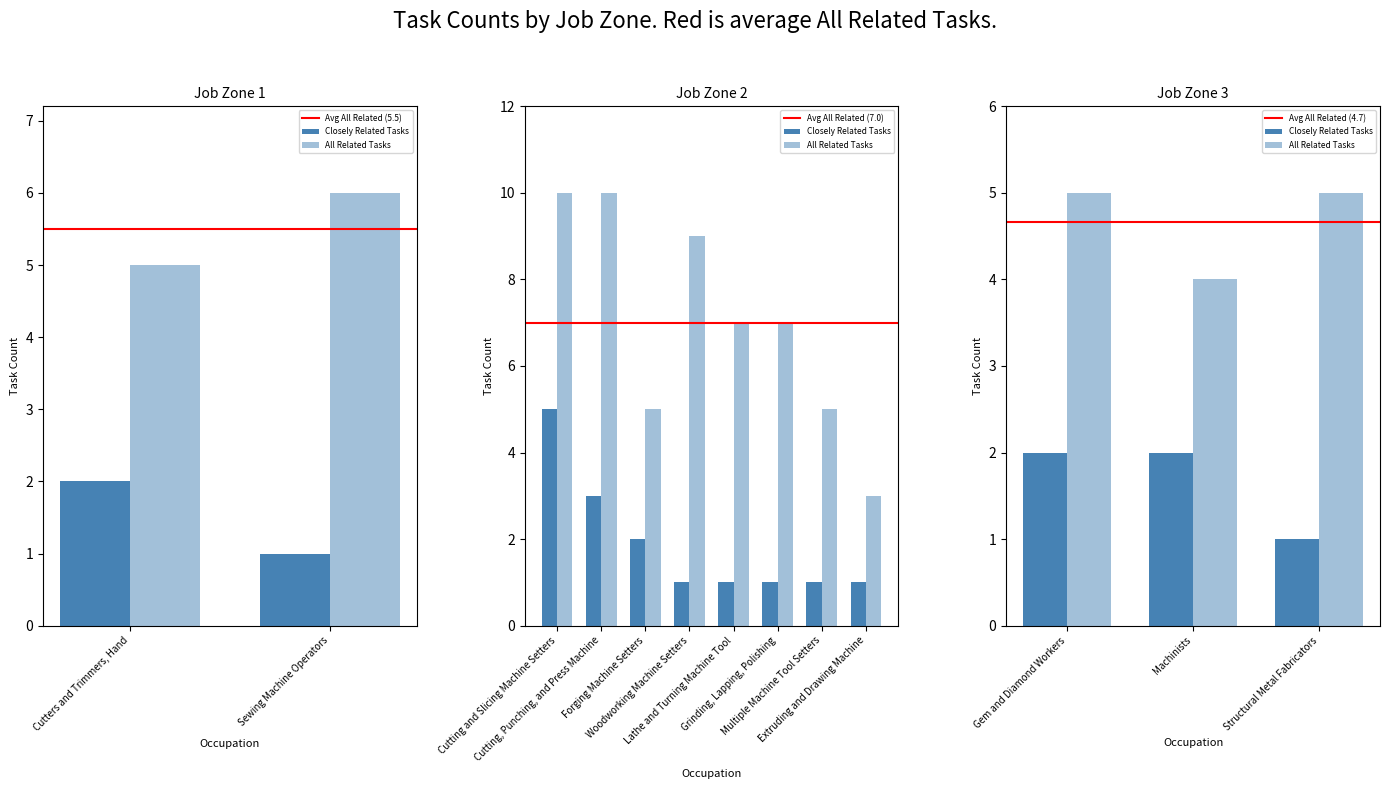

The Closely Related Tasks series shows 5 at 1. True or false?

False